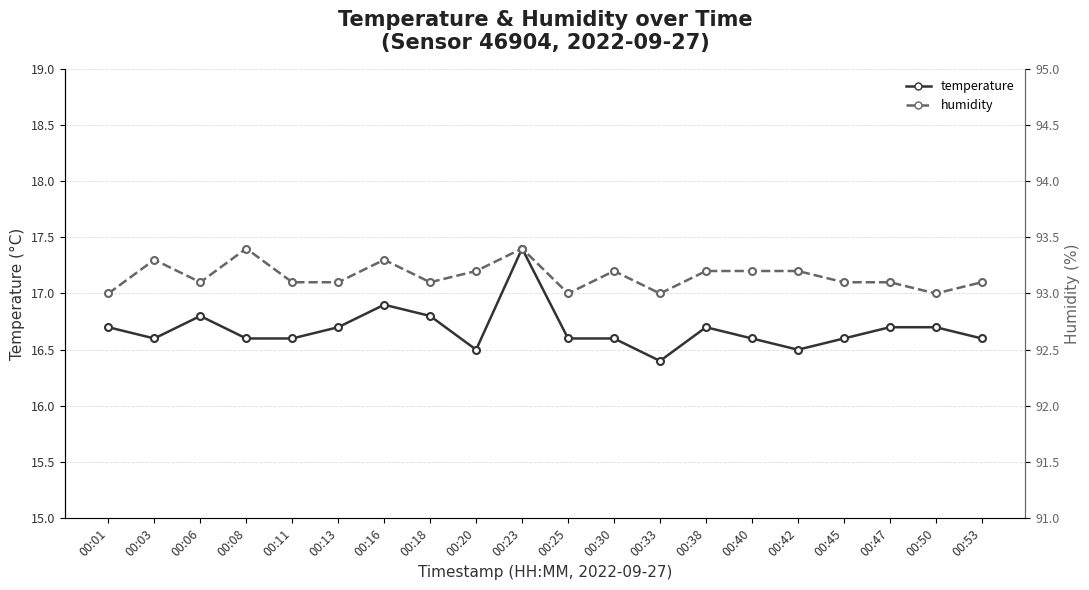

How many series are shown in this chart?

2